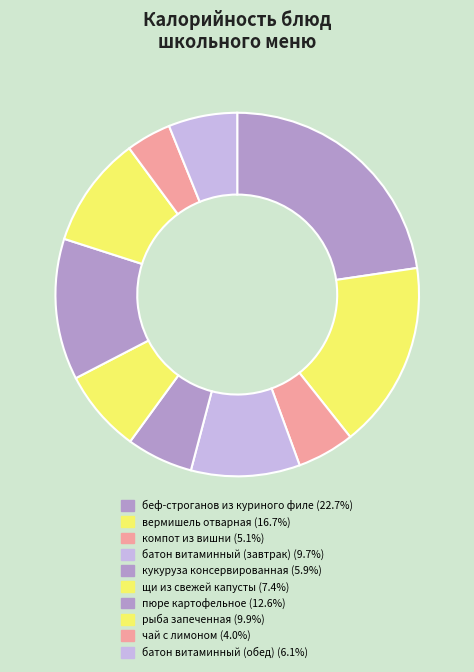

Combined, do щи из свежей капусты and чай с лимоном account for over 50%?

No